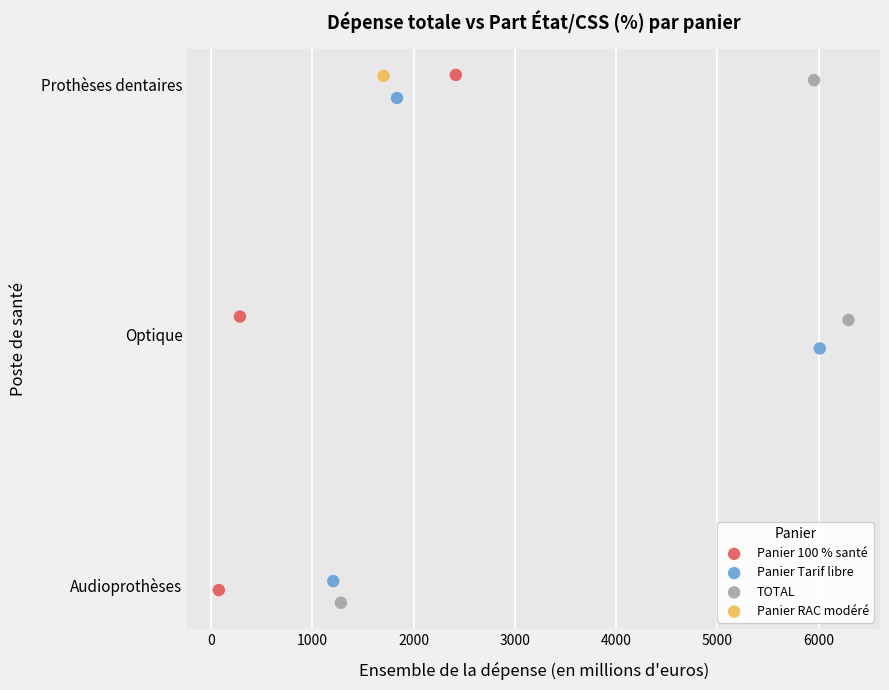

What are all the series names shown in the legend?

Panier 100 % santé, Panier Tarif libre, TOTAL, Panier RAC modéré